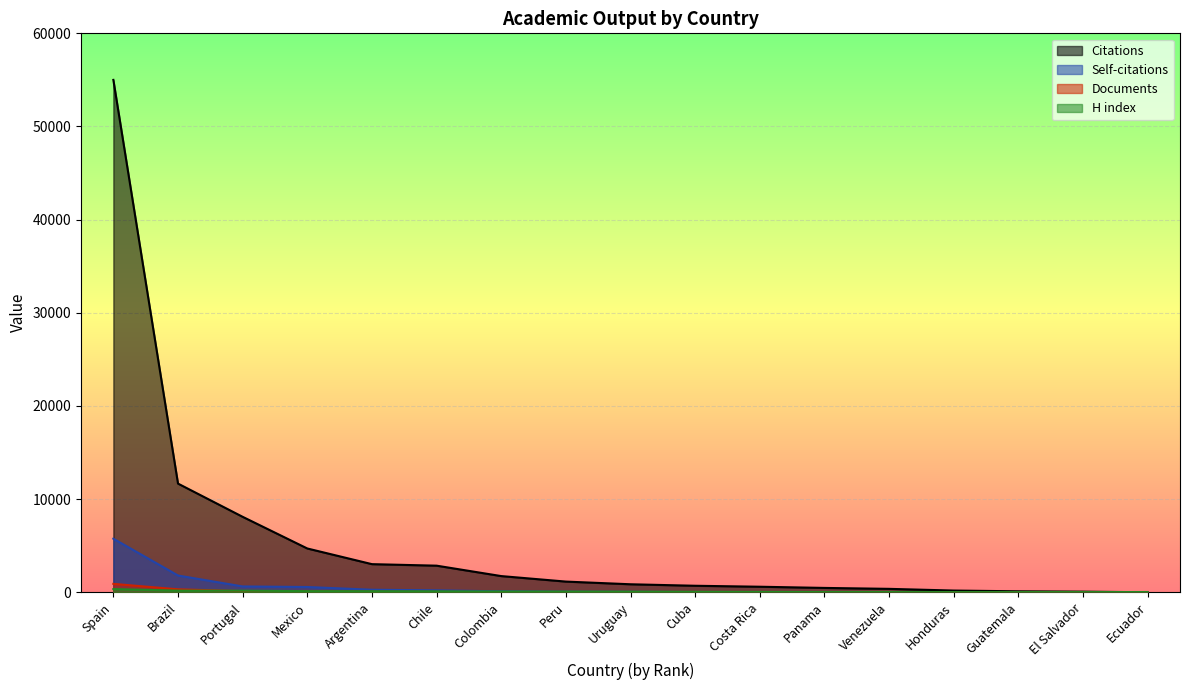

What is the difference between the Self-citations values at Colombia and Panama?

84